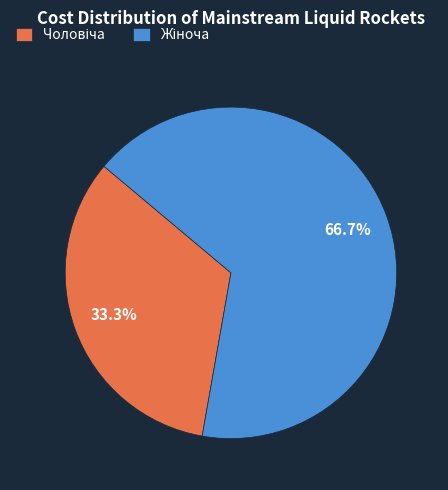

Is there any slice that represents more than half of the pie?

Yes